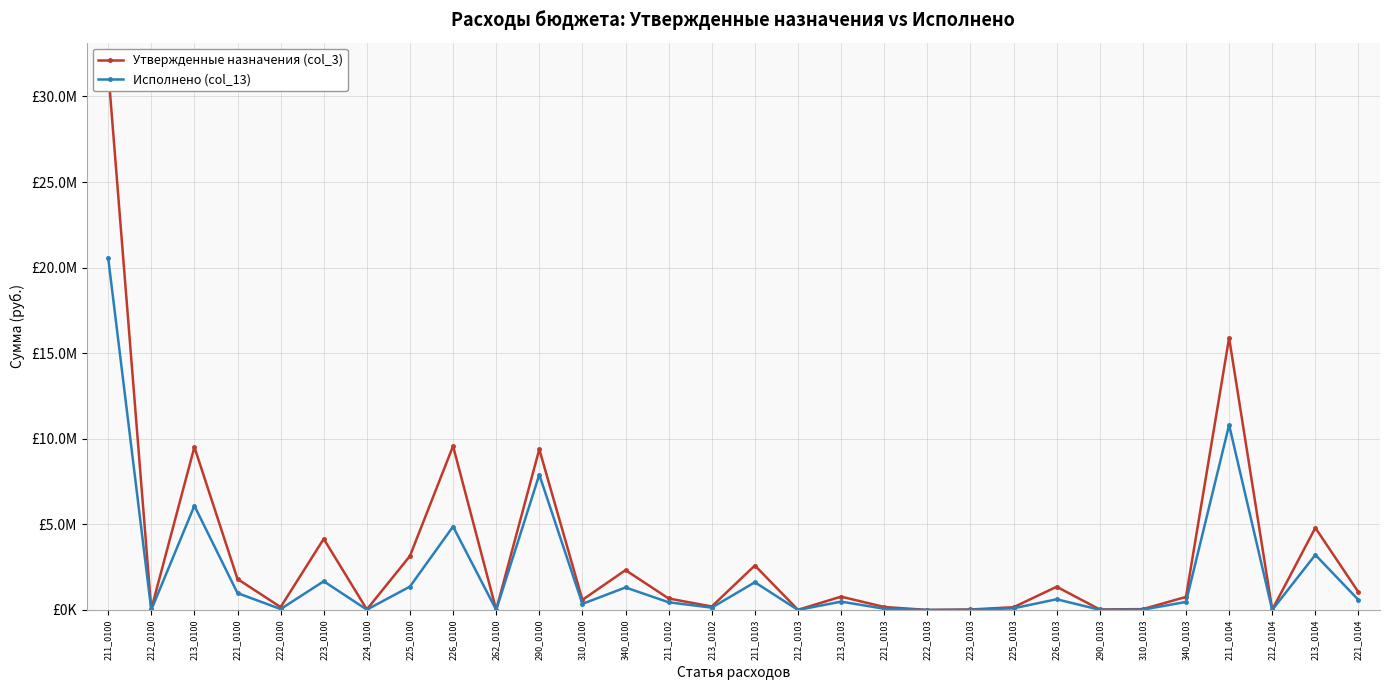

Is it true that Утвержденные назначения (col_3) equals 762000.0 at 340_0103?

True